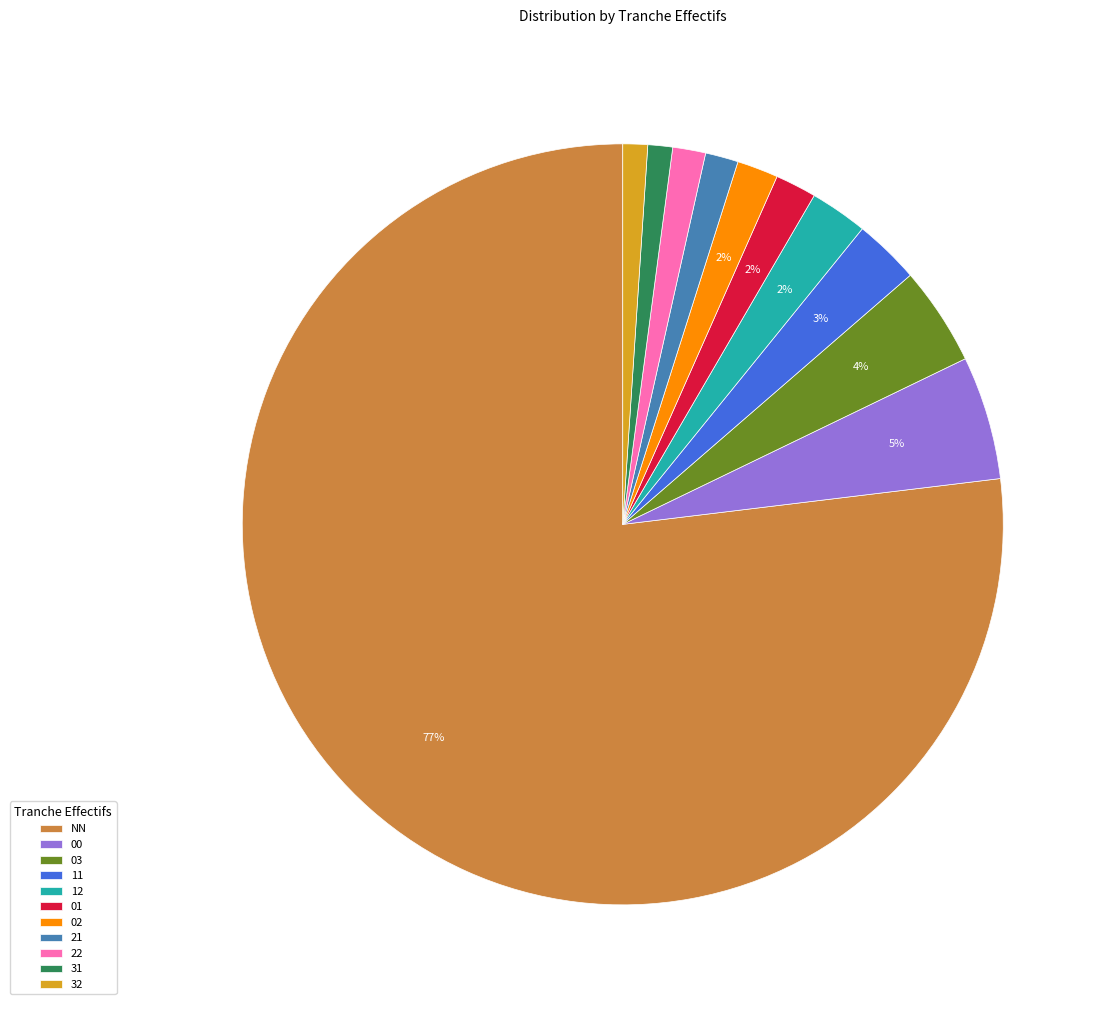

To the nearest percent, what portion does 03 represent?

4%